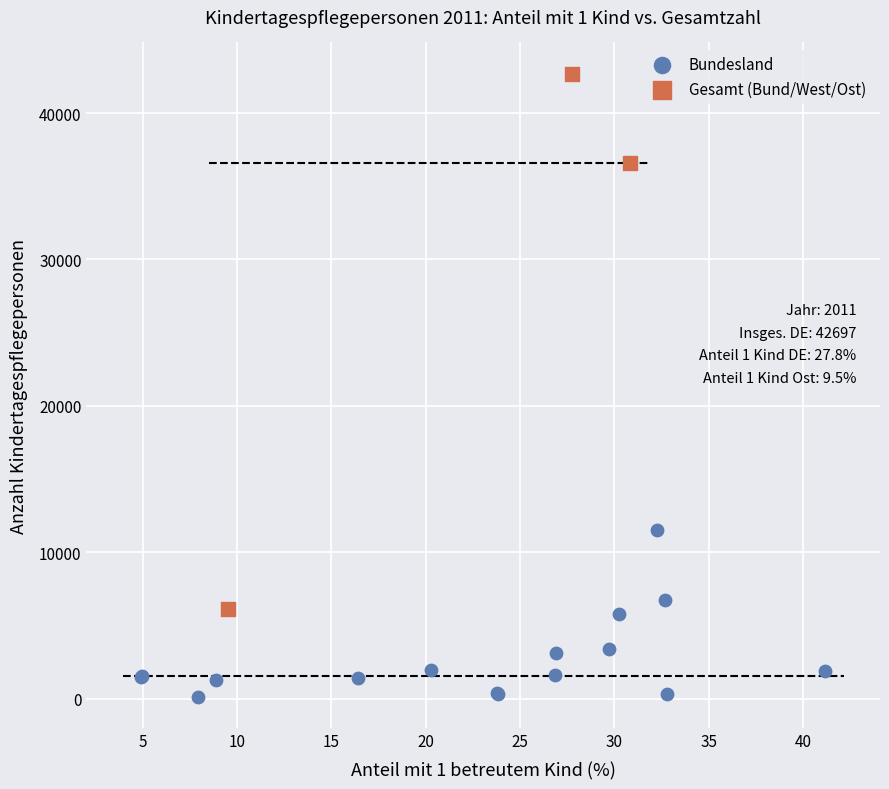

Which series contains the lowest Y value?

Bundesland